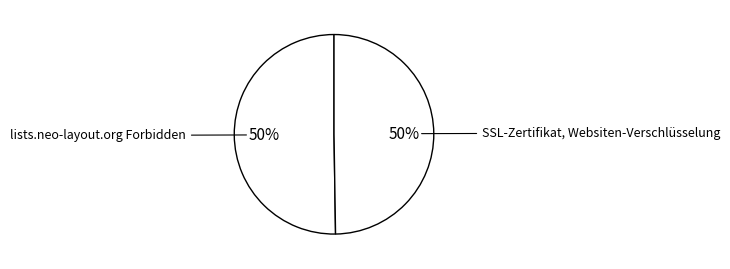

Count the number of slices in the pie.

2